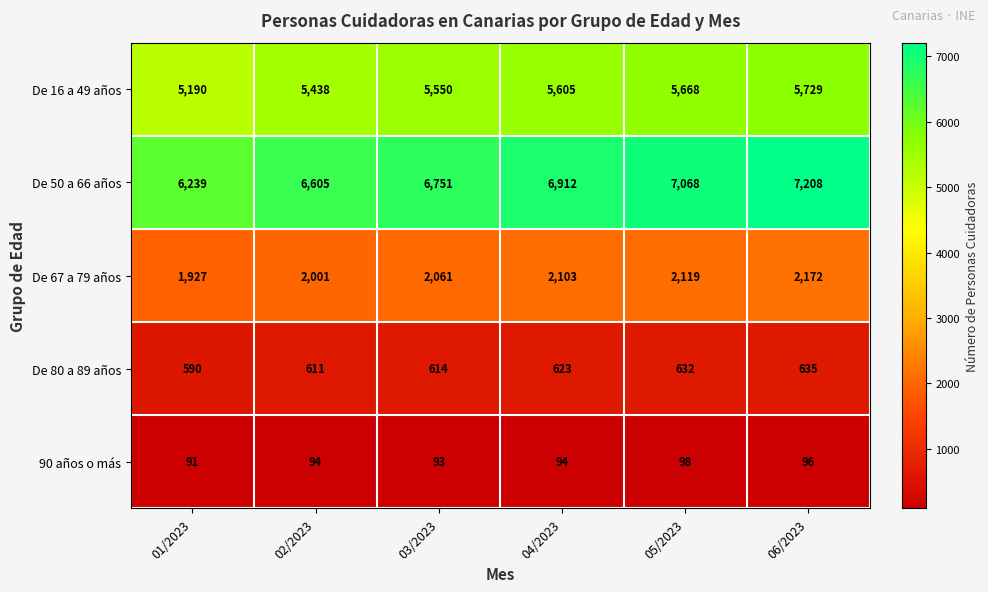

Reading left to right, list all the values displayed in this chart.

De 16 a 49 años: 5190	5438	5550	5605	5668	5729
De 50 a 66 años: 6239	6605	6751	6912	7068	7208
De 67 a 79 años: 1927	2001	2061	2103	2119	2172
De 80 a 89 años: 590	611	614	623	632	635
90 años o más: 91	94	93	94	98	96